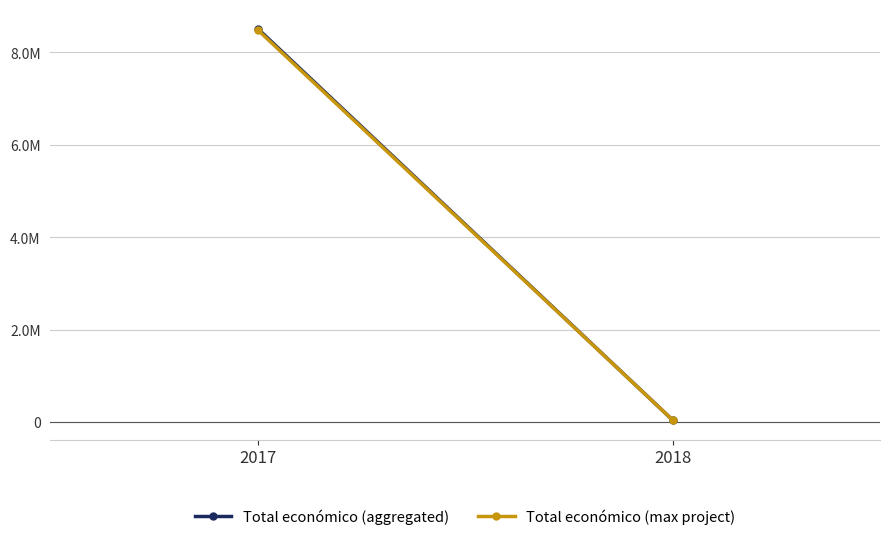

Which series changed the most between 2017 and 2018?

Total económico (aggregated)